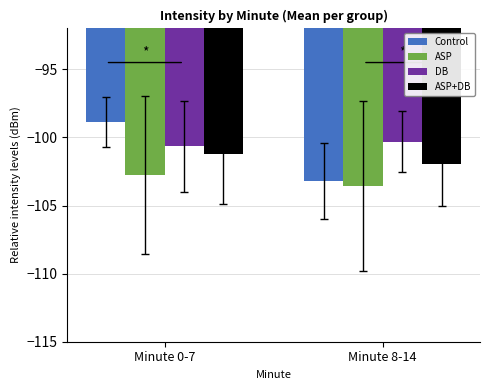

Does the chart contain stacked bars?

No